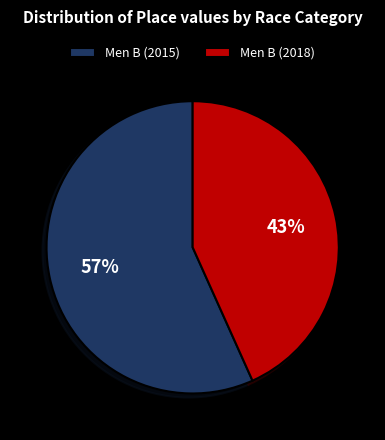

Is Men B (2015) the majority of the pie?

Yes